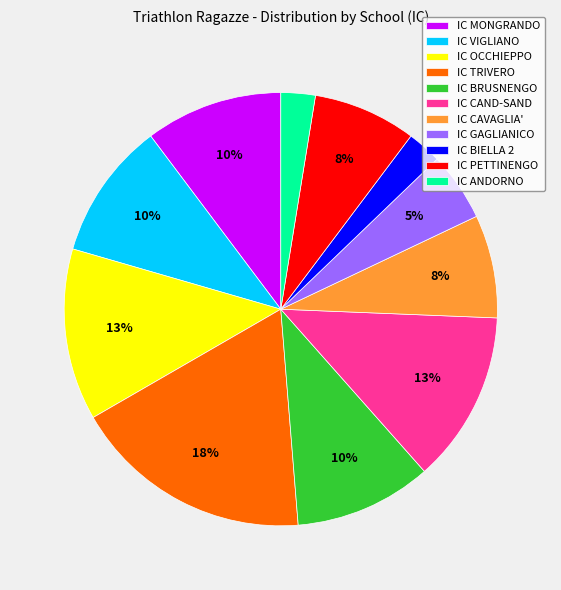

Between IC TRIVERO and IC BRUSNENGO, which is larger?

IC TRIVERO